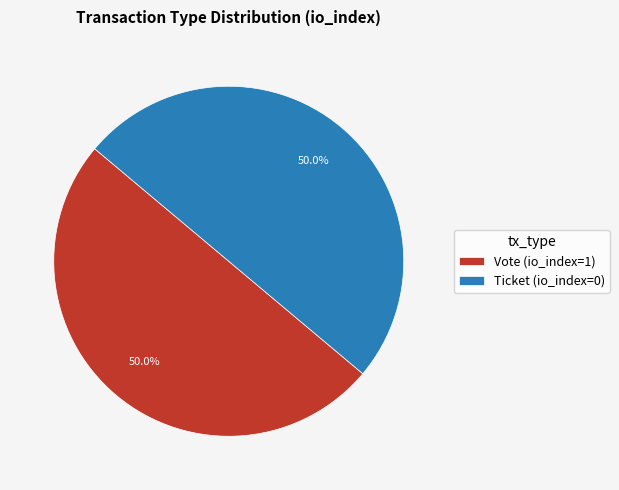

True or false: Vote accounts for 99% of the total.

False